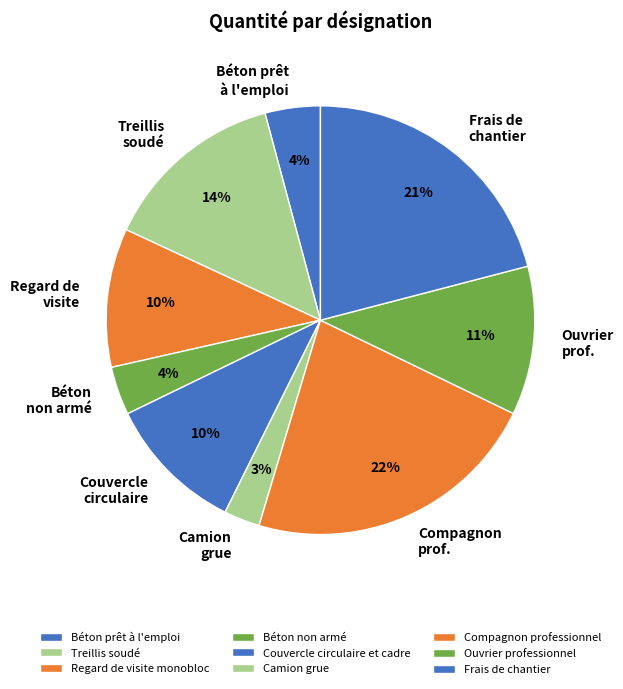

How much of the chart is everything except Ouvrier professionnel?

88.8%